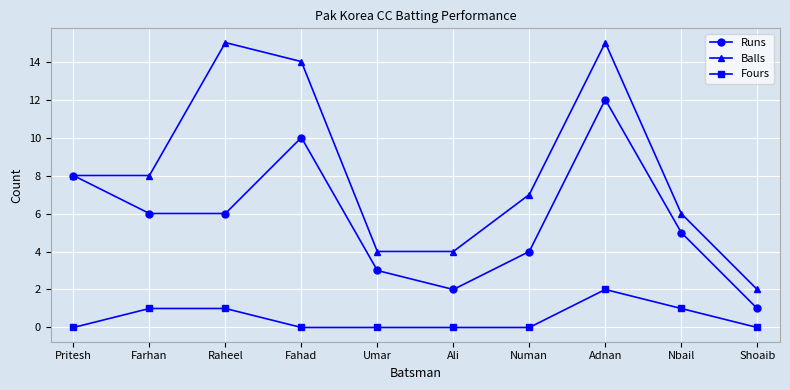

Which category has the highest value in the Runs series?

Adnan